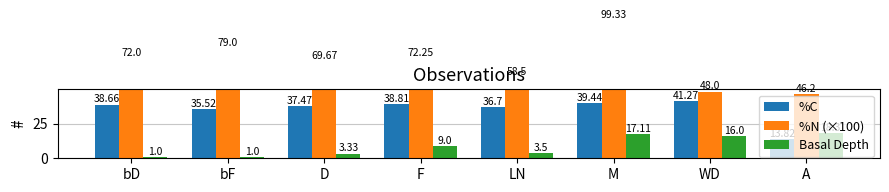

Where is %C nearest to the value 27?

bF